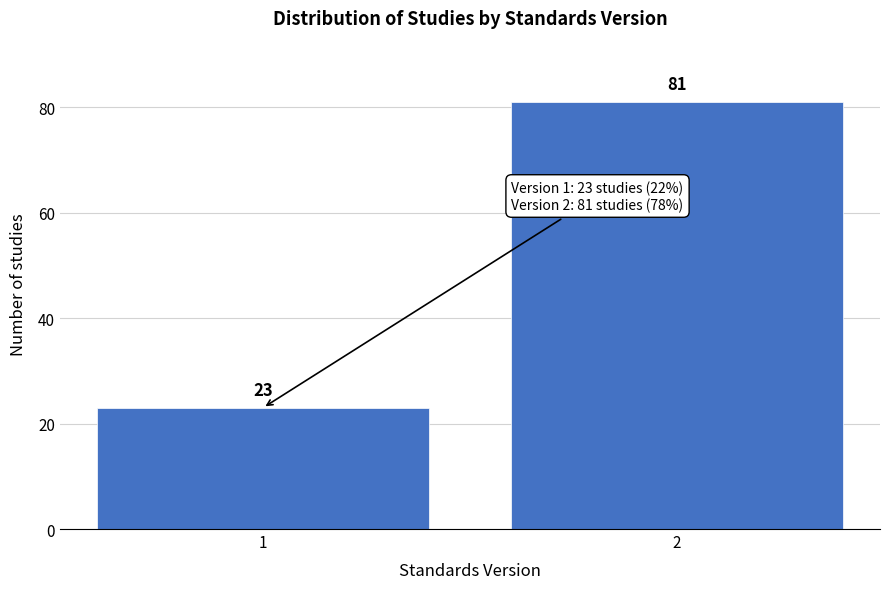

Reading right to left, extract all data points from this chart.

2=81	1=23